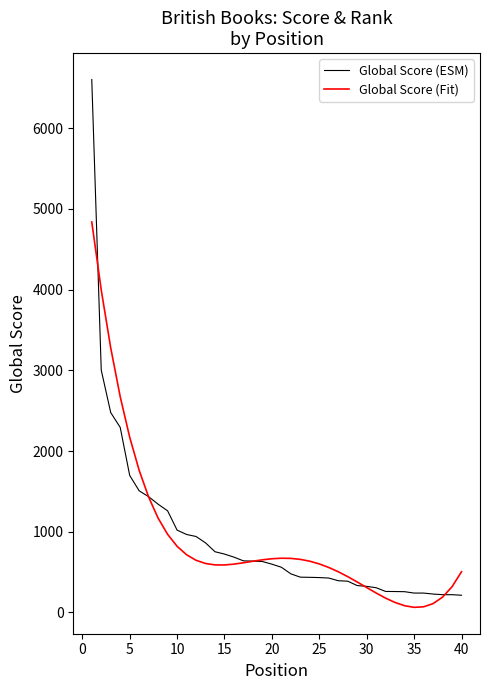

List the series in order of their peak value, highest first.

Global Score (ESM), Global Score (Fit)